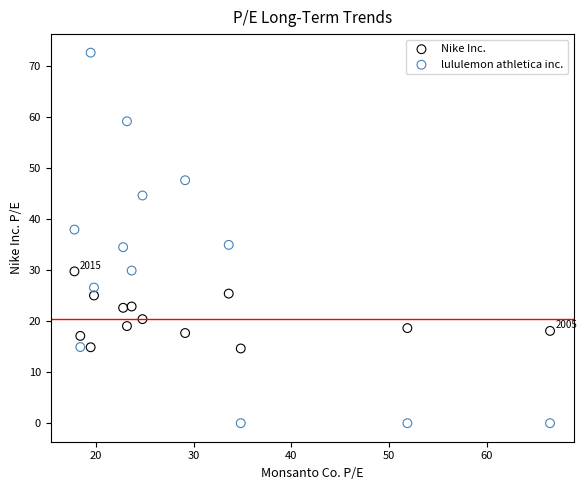

Which series contains the lowest Y value?

lululemon athletica inc.